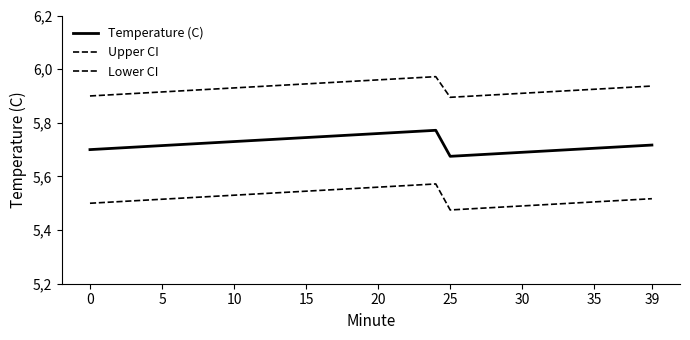

Does the chart display data point markers on the line(s)?

No